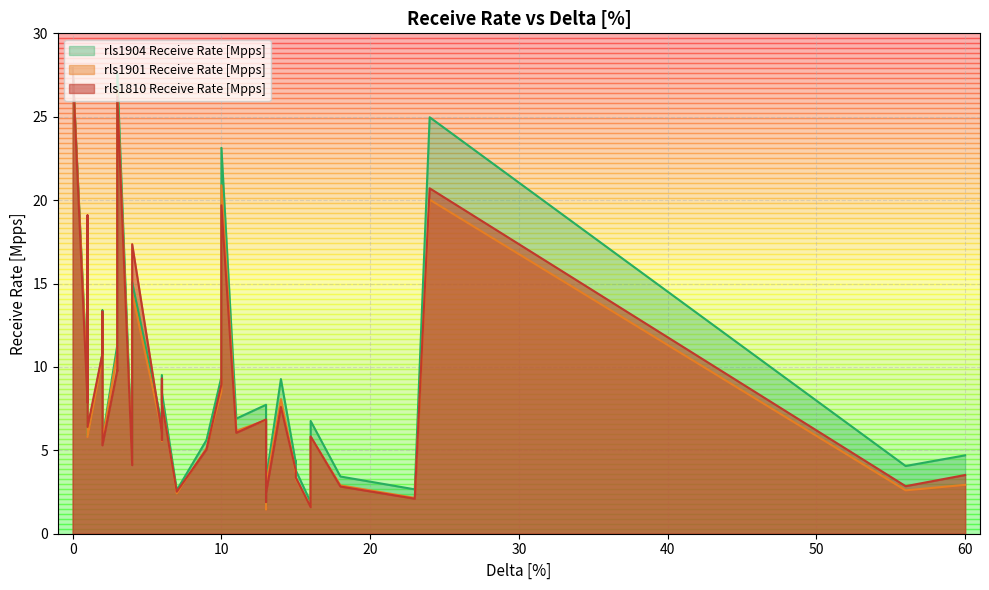

True or false: rls1904 Receive Rate [Mpps] and rls1810 Receive Rate [Mpps] intersect in this chart.

True